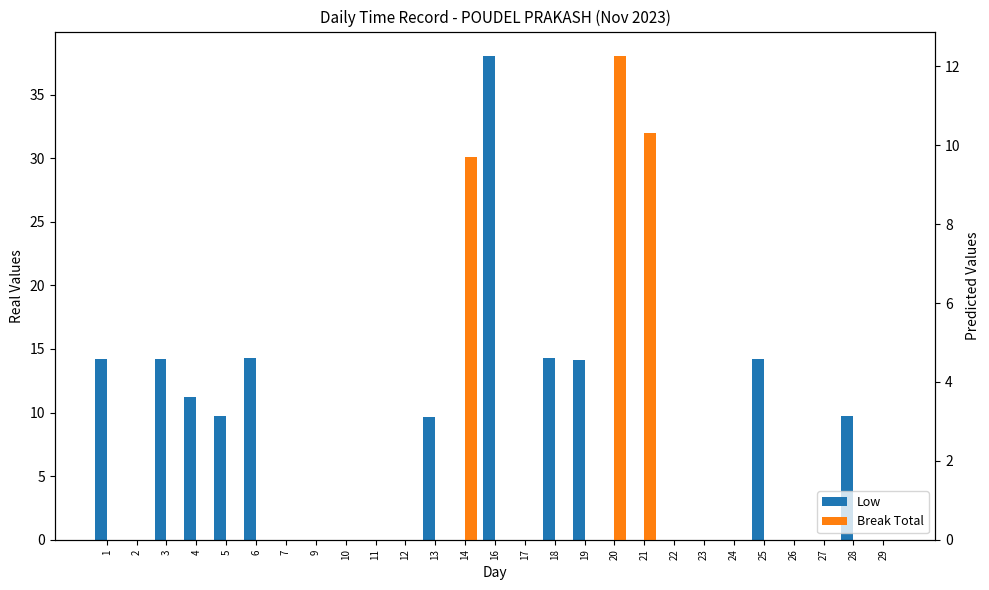

What are all the series names shown in the legend?

Low, Break Total